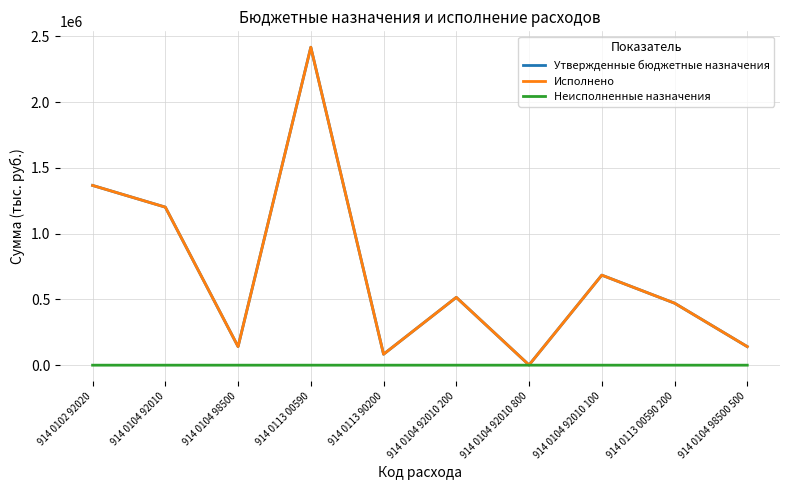

Is the value of Неисполненные назначения at 914 0104 98500 greater than the value of Утвержденные бюджетные назначения at 914 0104 92010?

No